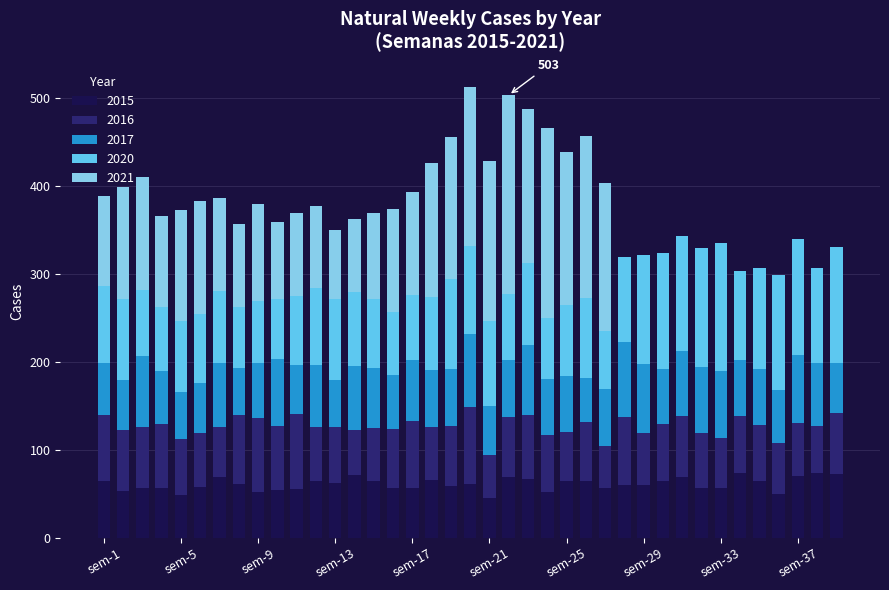

What is the maximum value for 2015?

73